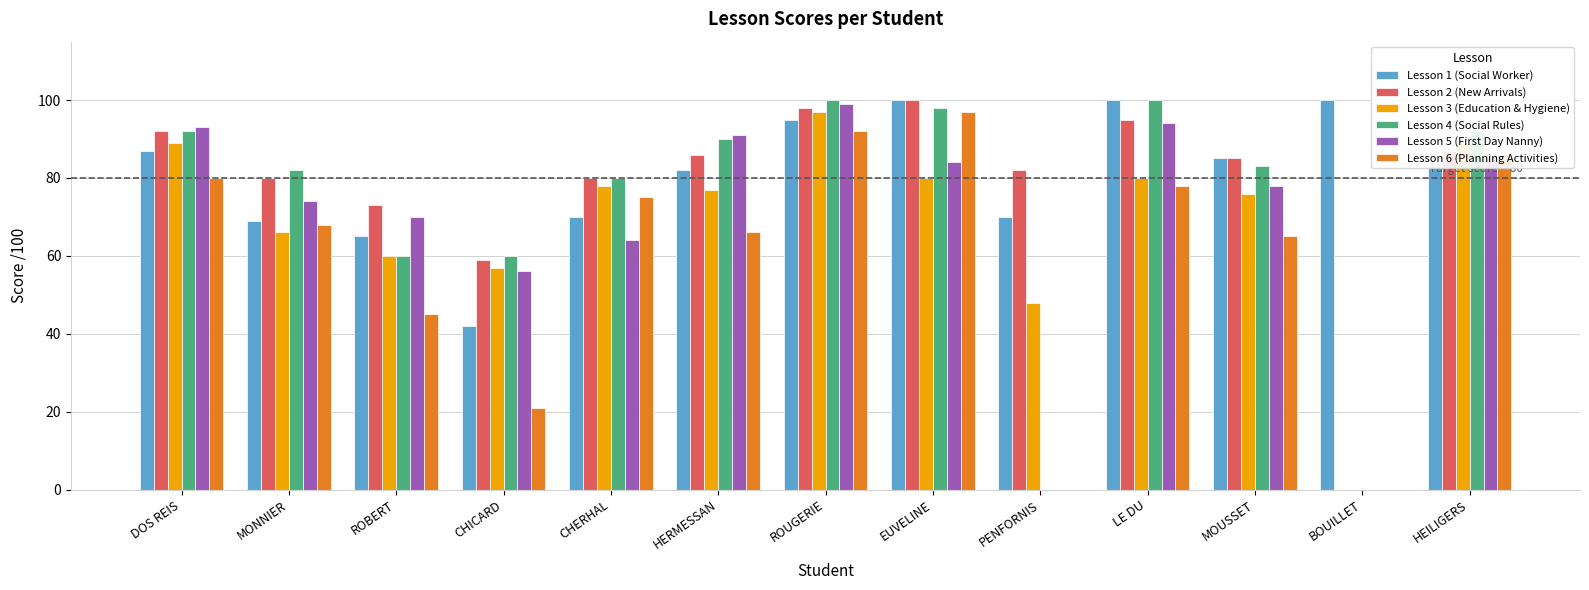

True or false: Lesson 3 (Education & Hygiene) has a value of 30 at HERMESSAN.

False